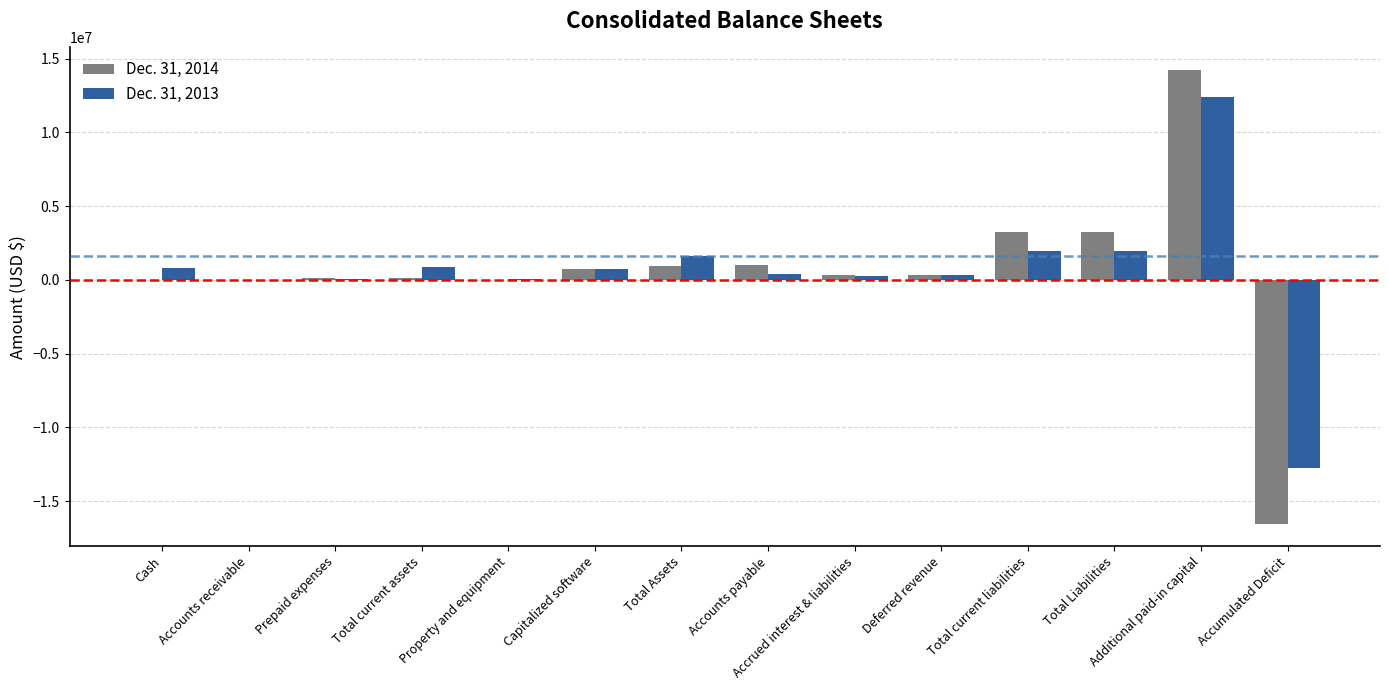

The Dec. 31, 2014 series shows 3229093 at Total Liabilities. True or false?

True